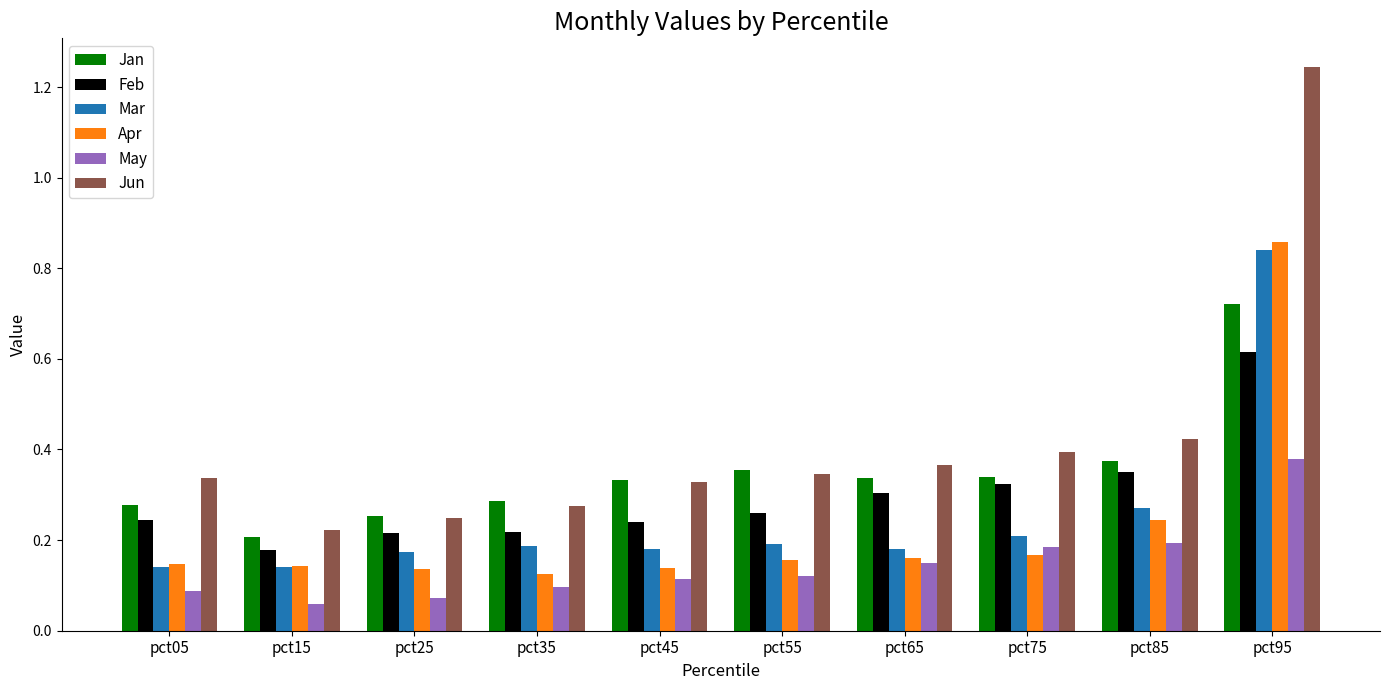

Are the bars horizontal?

No